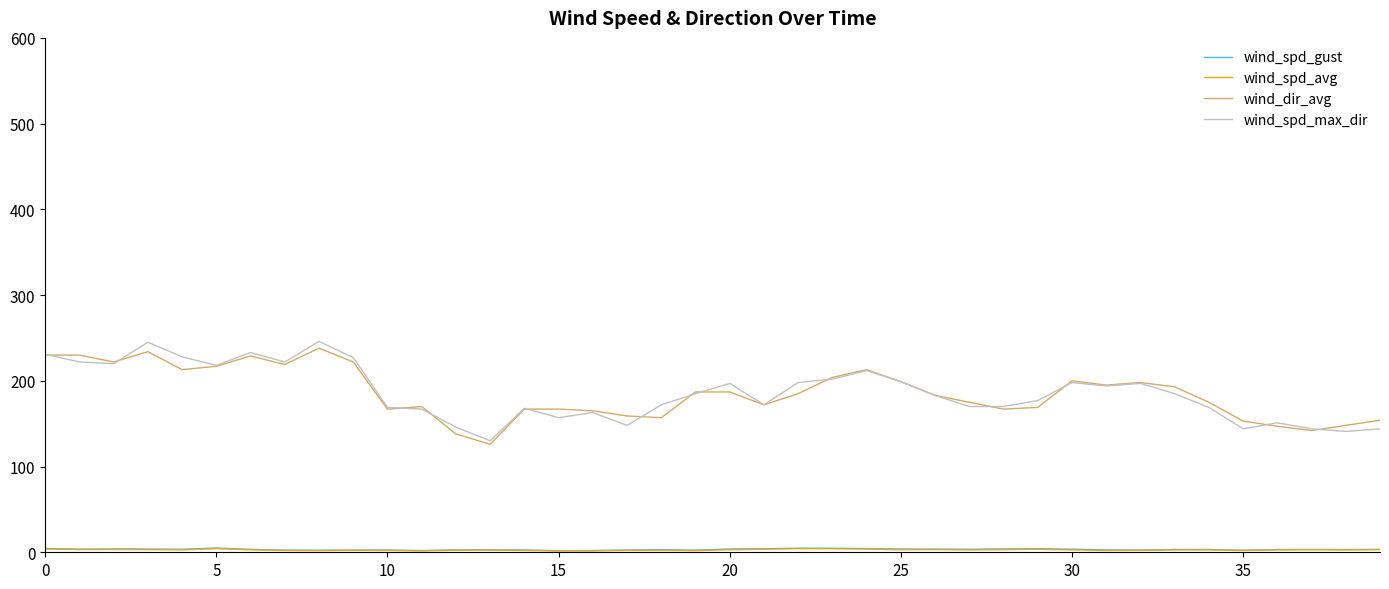

What is the maximum value shown in the chart?

246.0